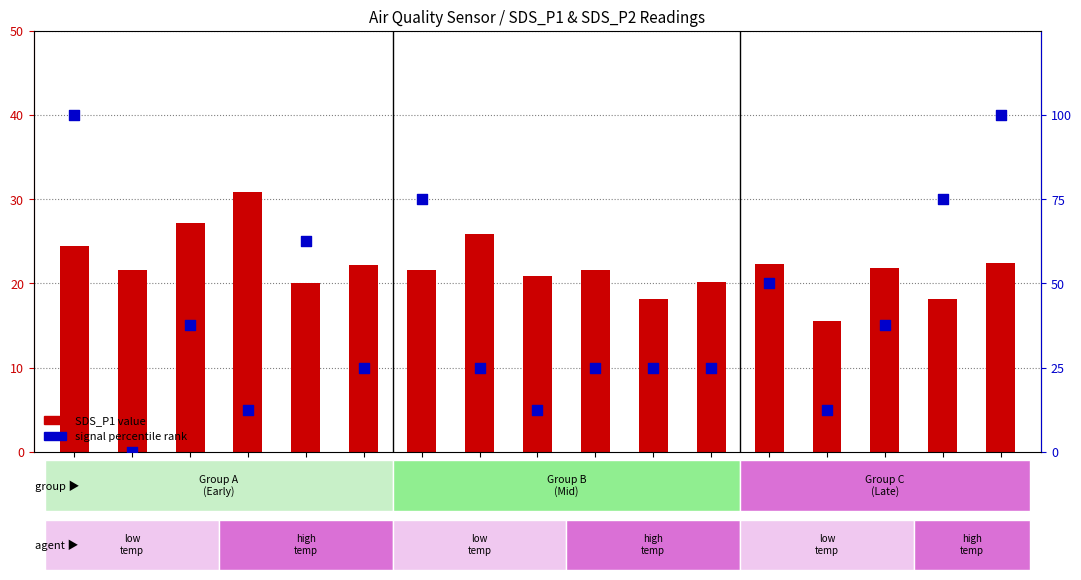

Which series reaches the maximum Y coordinate?

signal percentile